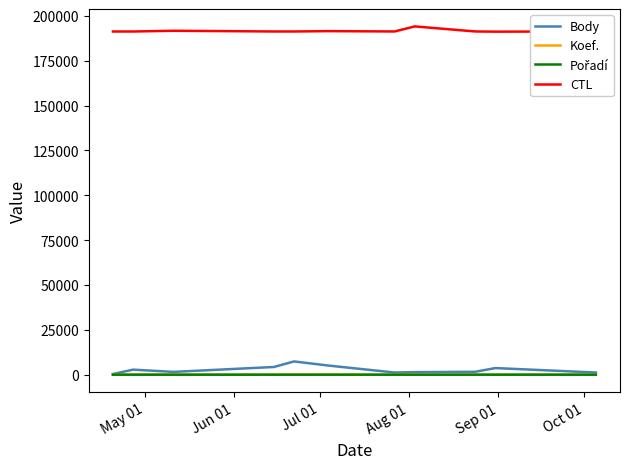

Which series has the largest total across all categories?

CTL